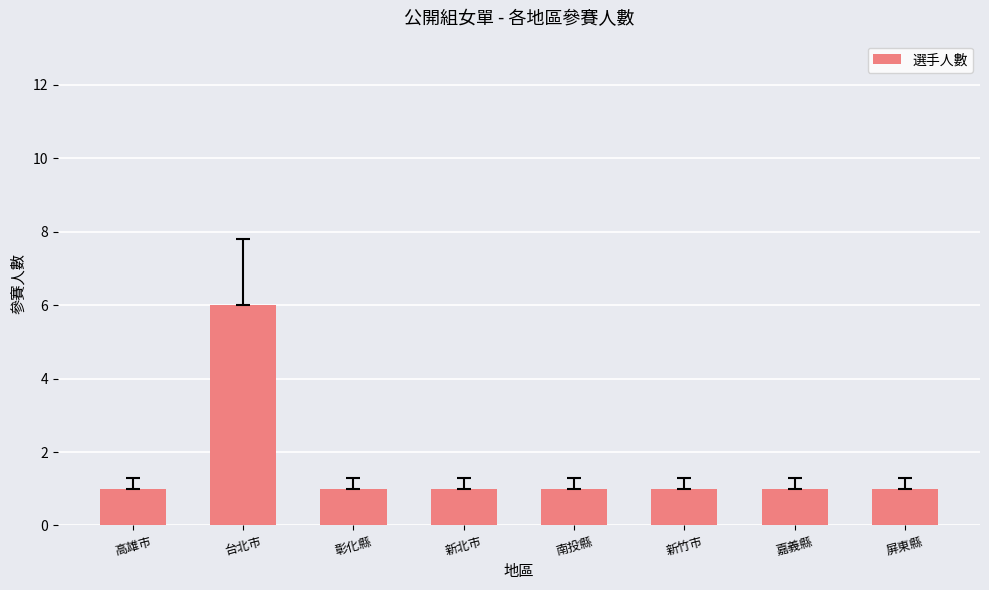

The chart shows a value of 1 at 高雄市. True or false?

True